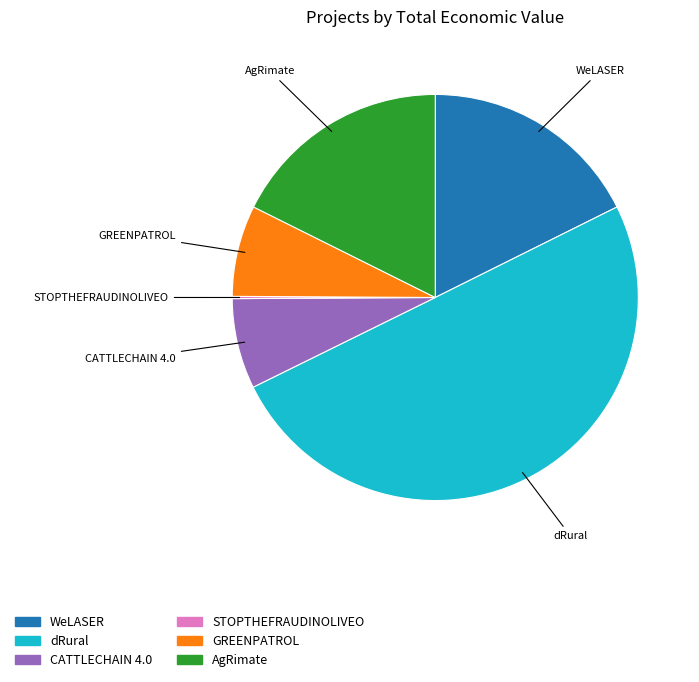

Is the sum of WeLASER and AgRimate greater than half?

No